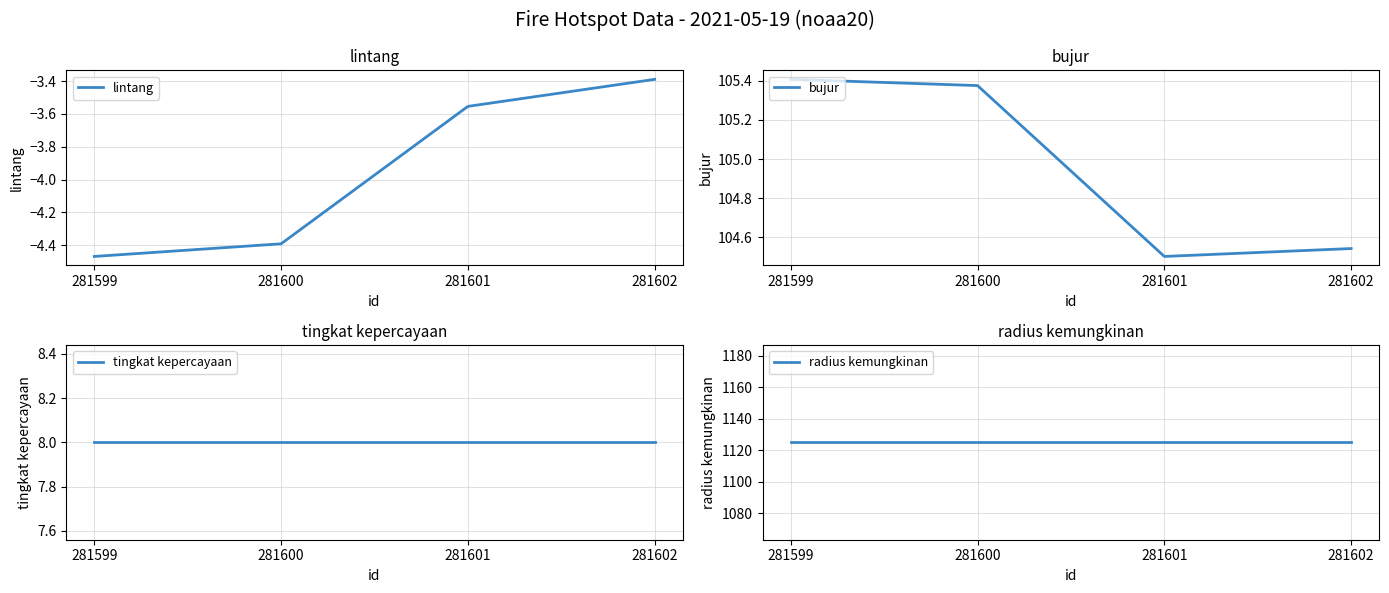

What is the total value across all series at 281599?

1233.9